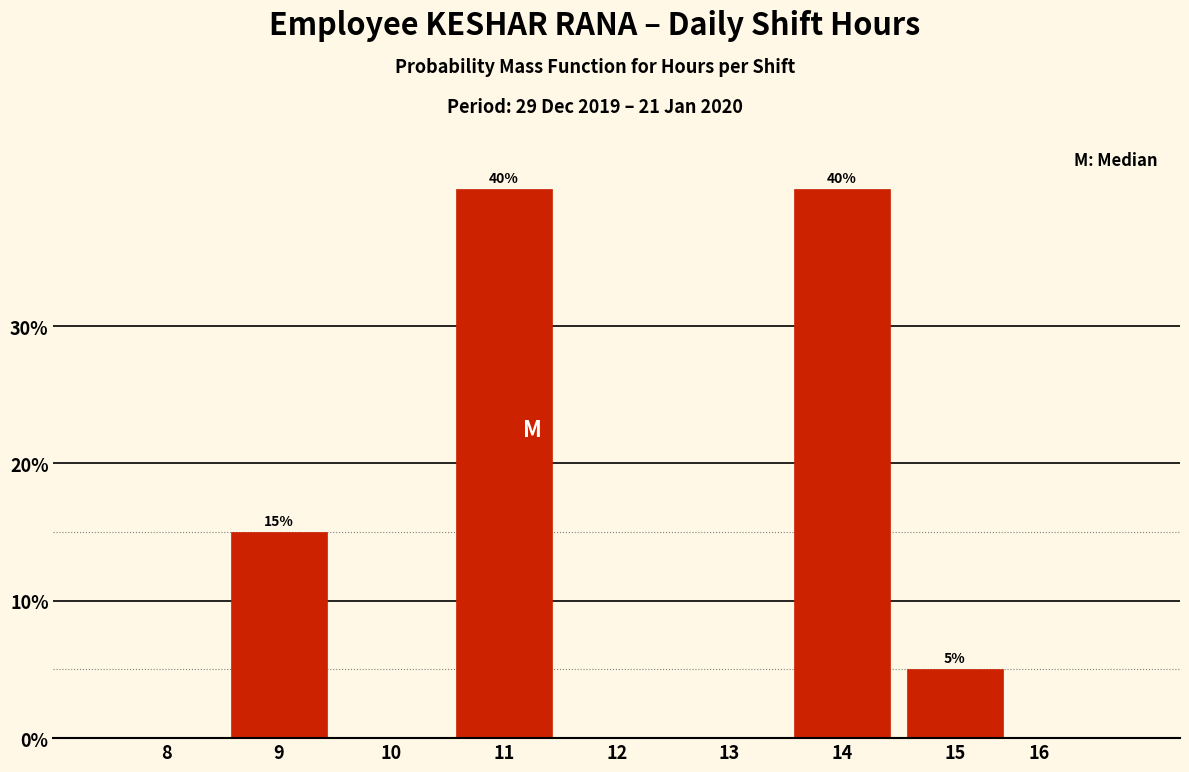

Reading left to right, what are all the values shown in this chart?

8=0	9=15	10=0	11=40	12=0	13=0	14=40	15=5	16=0